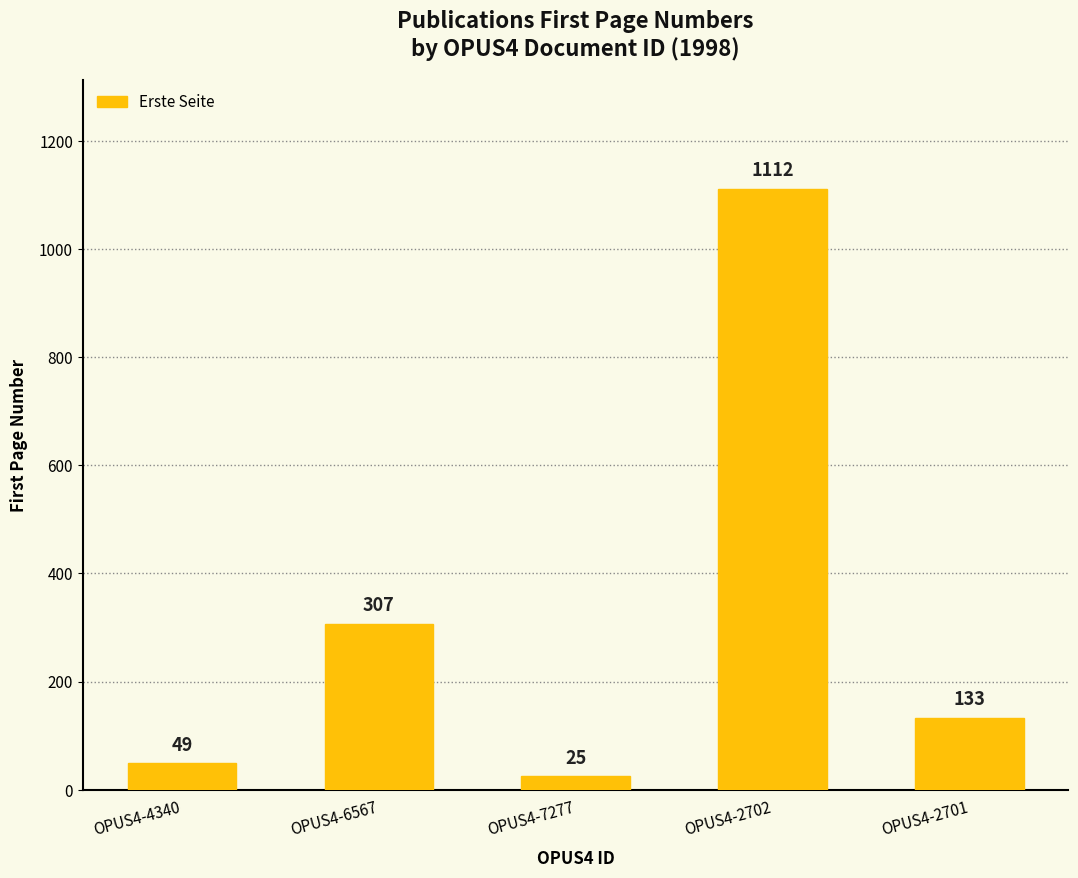

What is the average value?

325